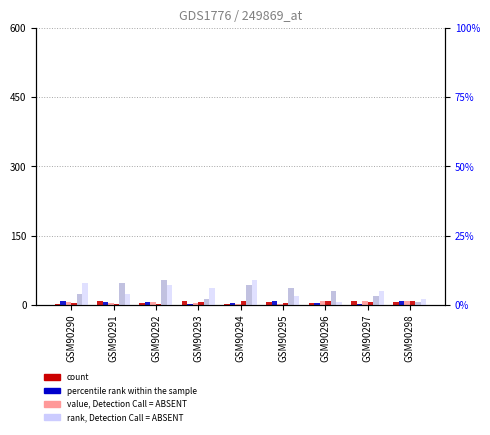

Reading right to left, list all the values displayed in this chart.

col_3: 6	7	3	5	2	8	4	9	1
col_6: 8	2	4	9	3	1	5	6	7
col_7: 9	8	7	2	1	4	6	3	5
col_4: 7	6	9	4	8	5	1	2	3
col_5: 1	3	5	6	7	2	9	8	4
col_8: 2	5	1	3	9	6	7	4	8